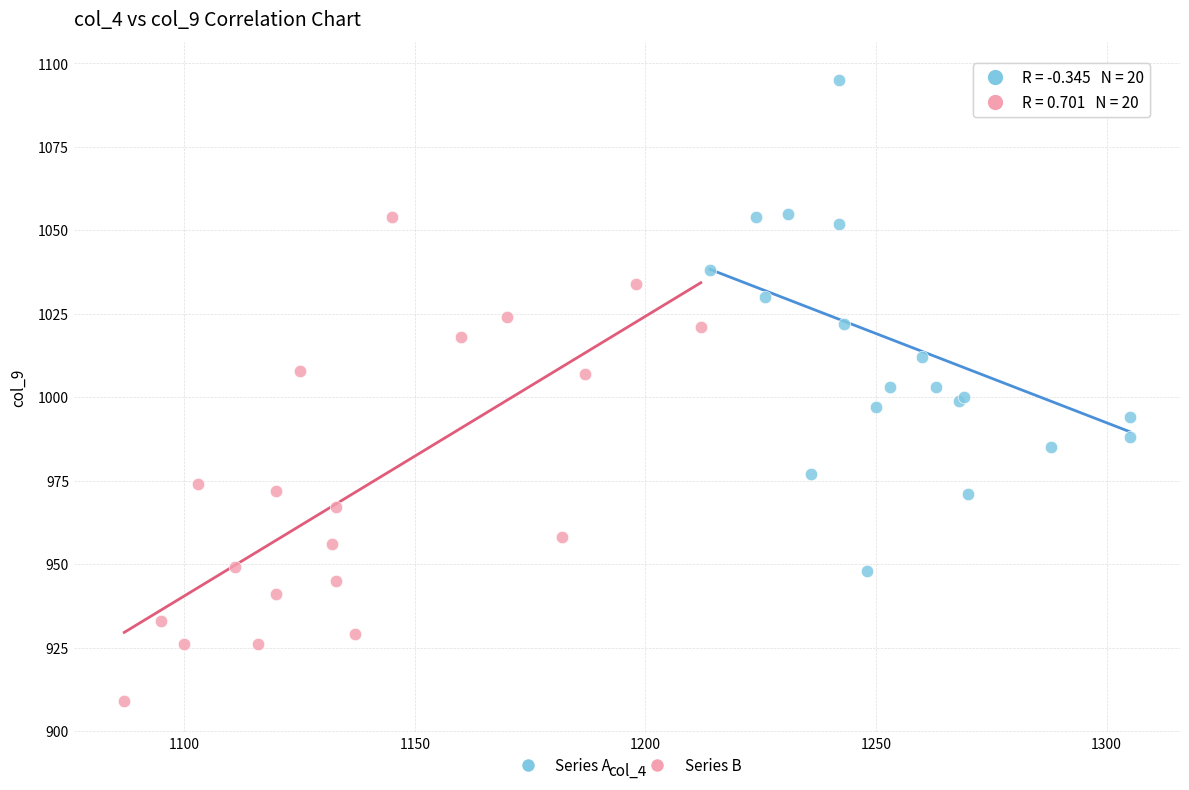

Which series has the widest spread of Y values?

Series A